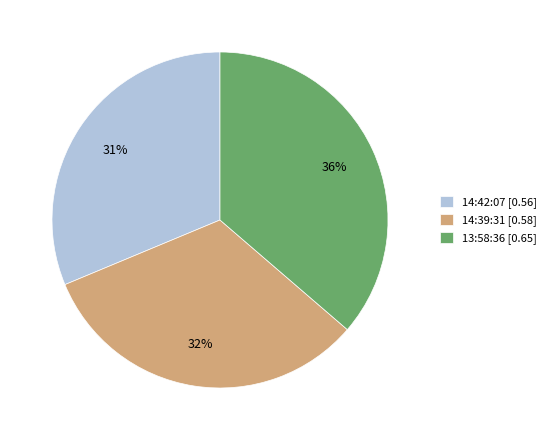

What is the largest slice in the pie chart?

13:58:36